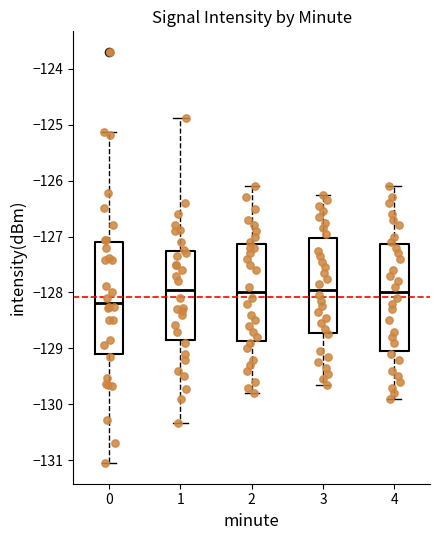

Where does the median line of the box at x = 4 sit on the y-axis? The values are not printed on the chart, so give them approximately, as read against the axis.

-128.0